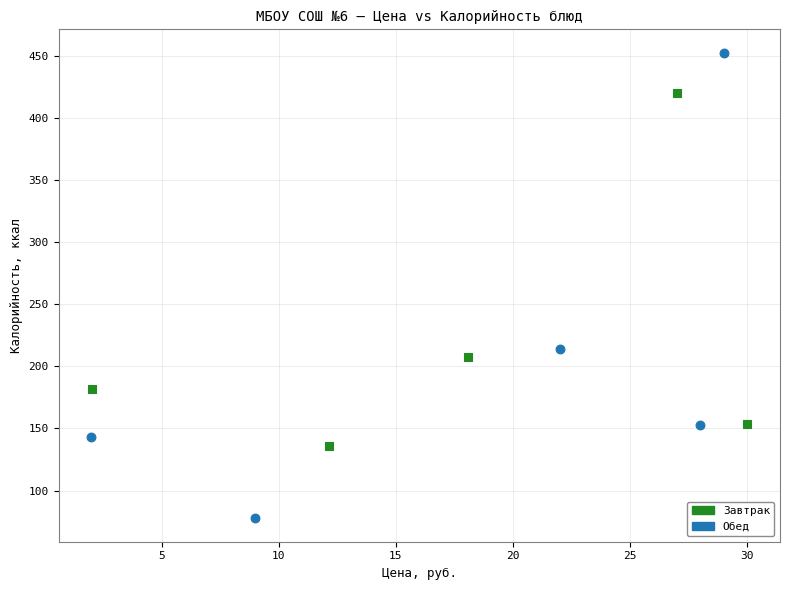

Which series has the largest Y range (max minus min)?

Обед